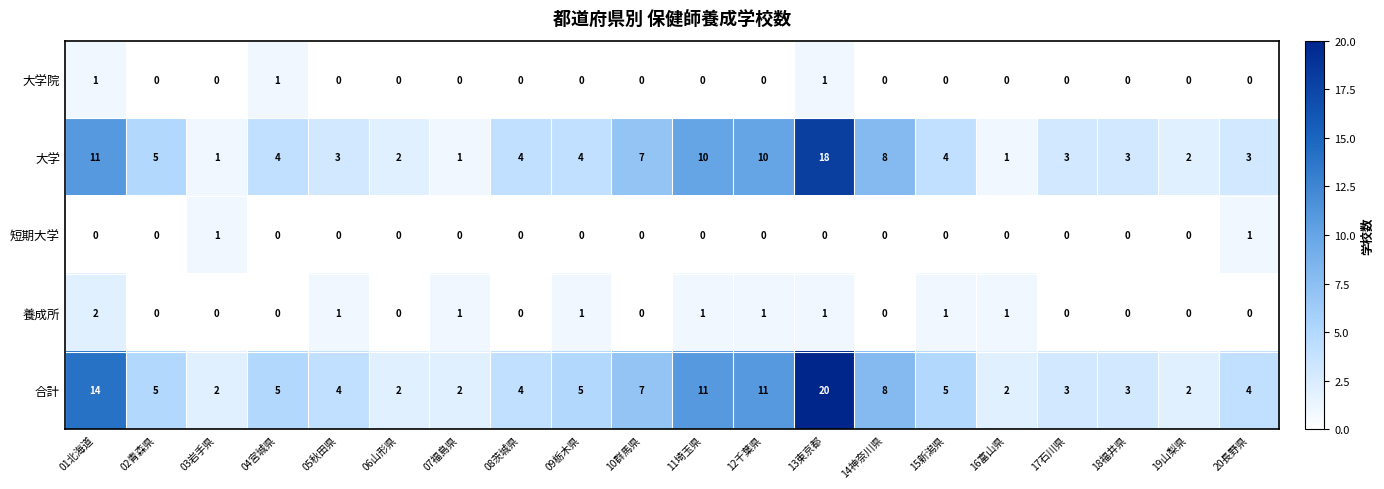

Which series has the largest total across all categories?

合計